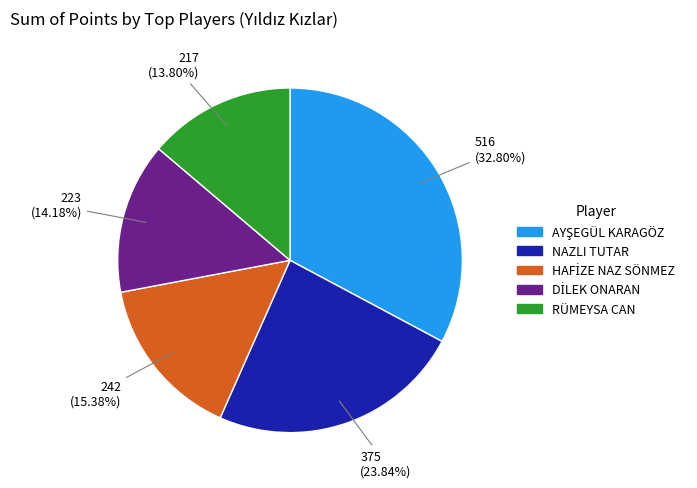

Does any single category account for the majority?

No